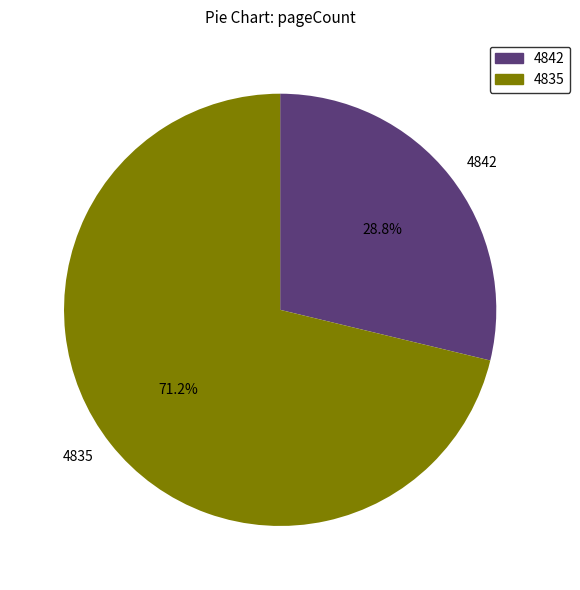

How many segments does this pie chart have?

2